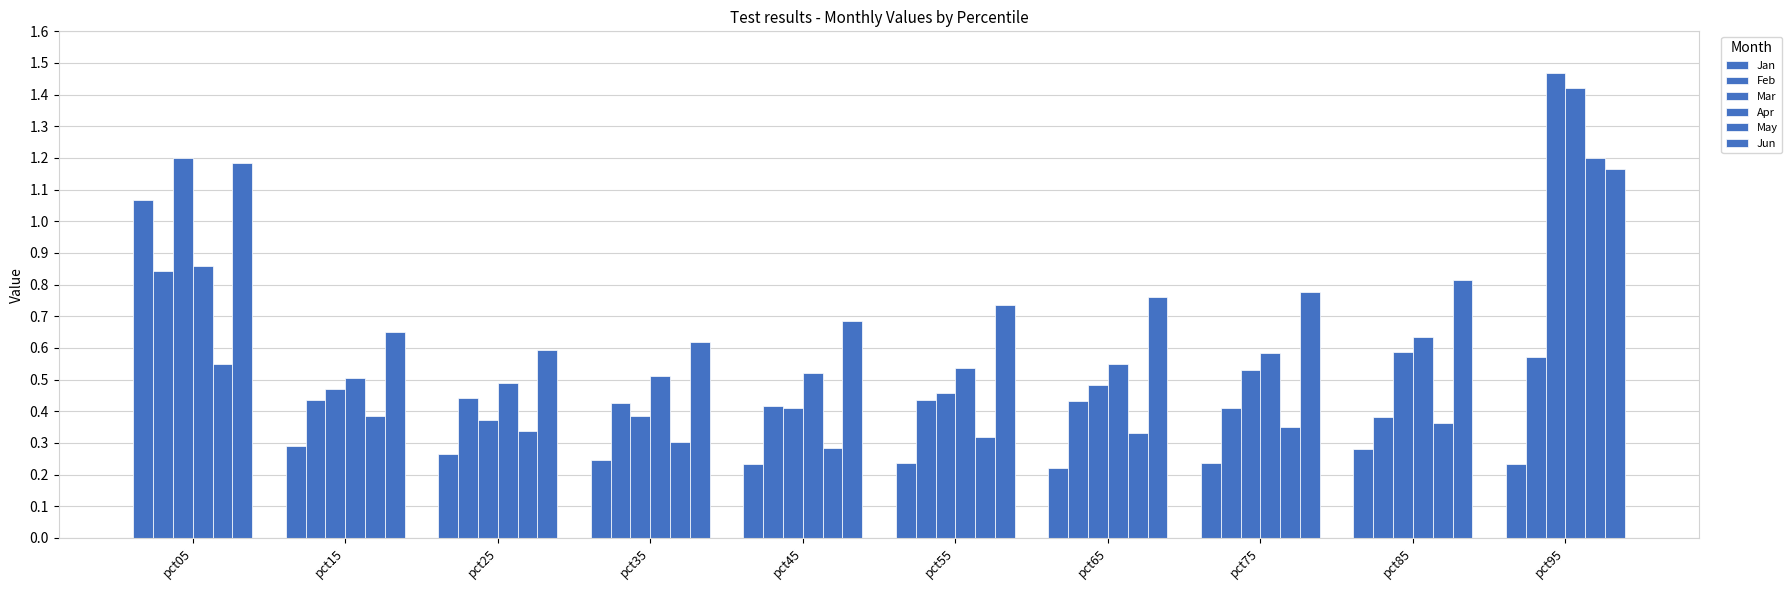

What is the difference between the Apr values at pct95 and pct75?

0.8